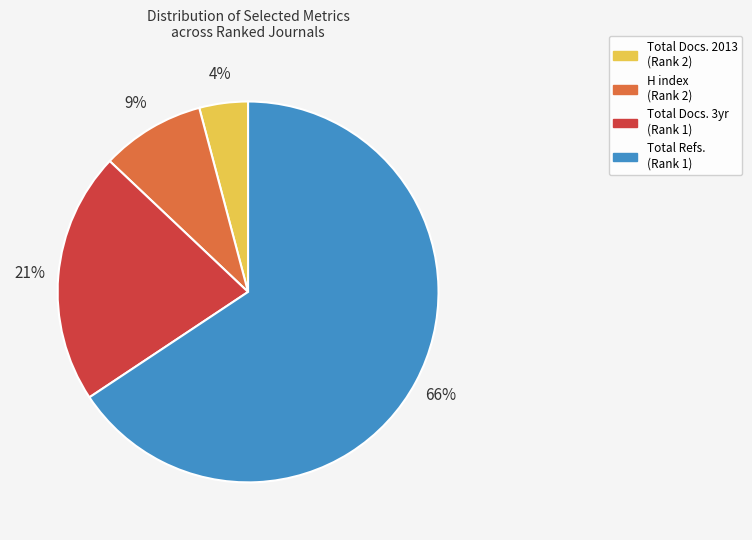

Approximately how many times larger is the value at Total Docs. 3yr (Rank 1) compared to Total Refs. (Rank 1)?

0.3